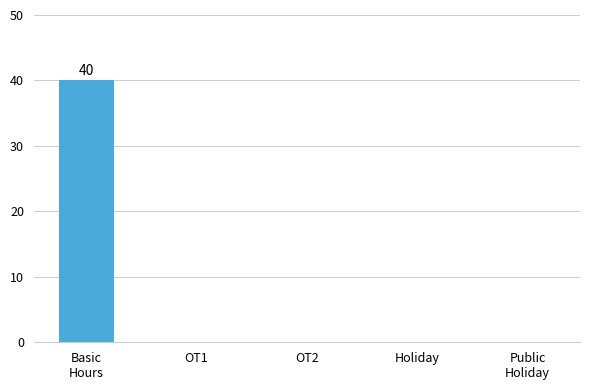

What is the sum of all values?

40